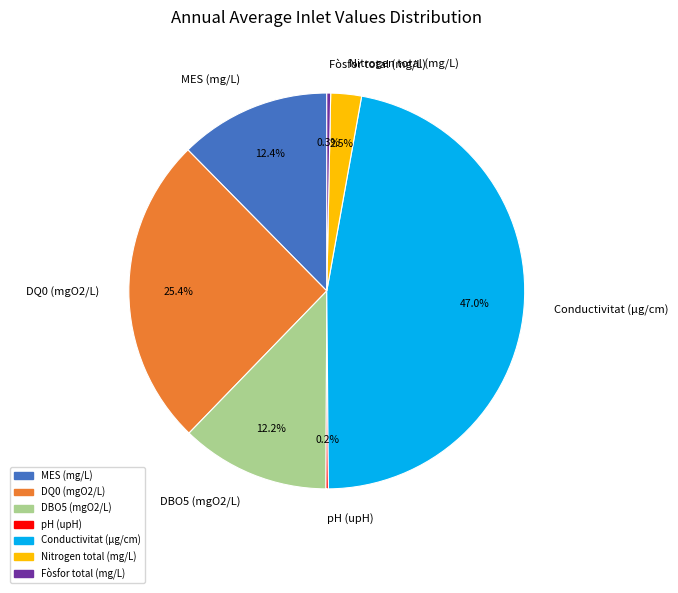

Which slice is the largest?

Conductivitat (µg/cm)